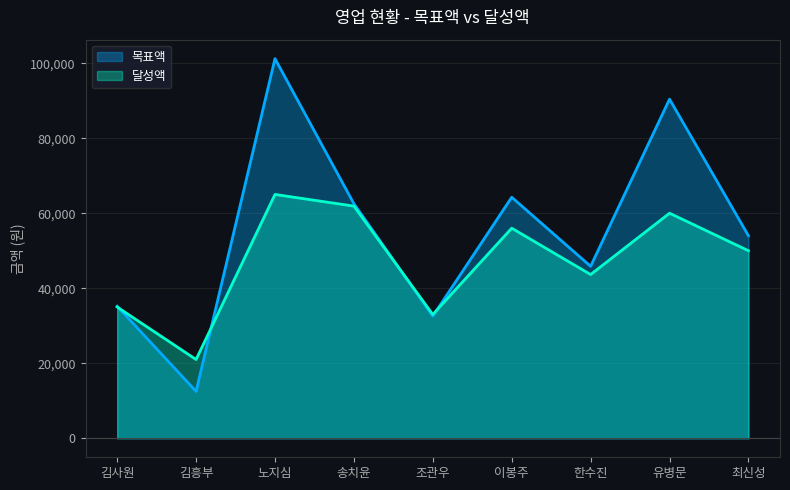

Is it true that 달성액 equals 84143 at 이봉주?

False